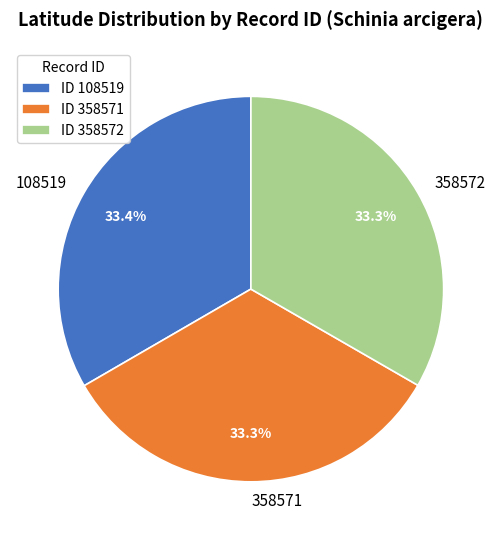

What portion of the pie excludes 108519?

66.6%